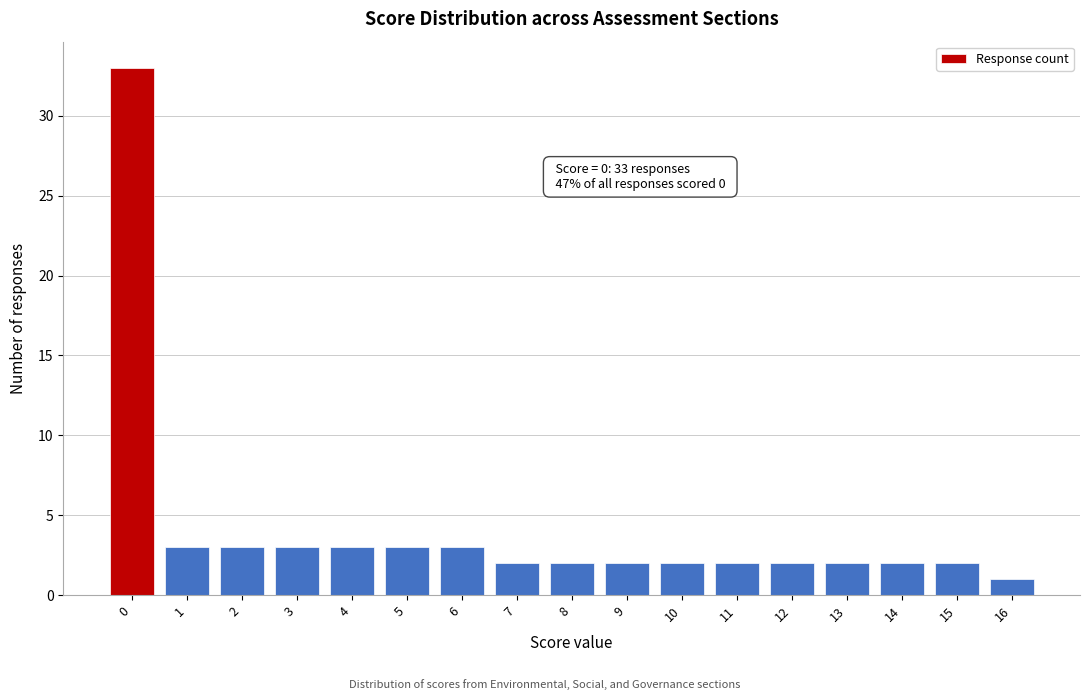

Reading left to right, list all the values displayed in this chart.

33	3	3	3	3	3	3	2	2	2	2	2	2	2	2	2	1